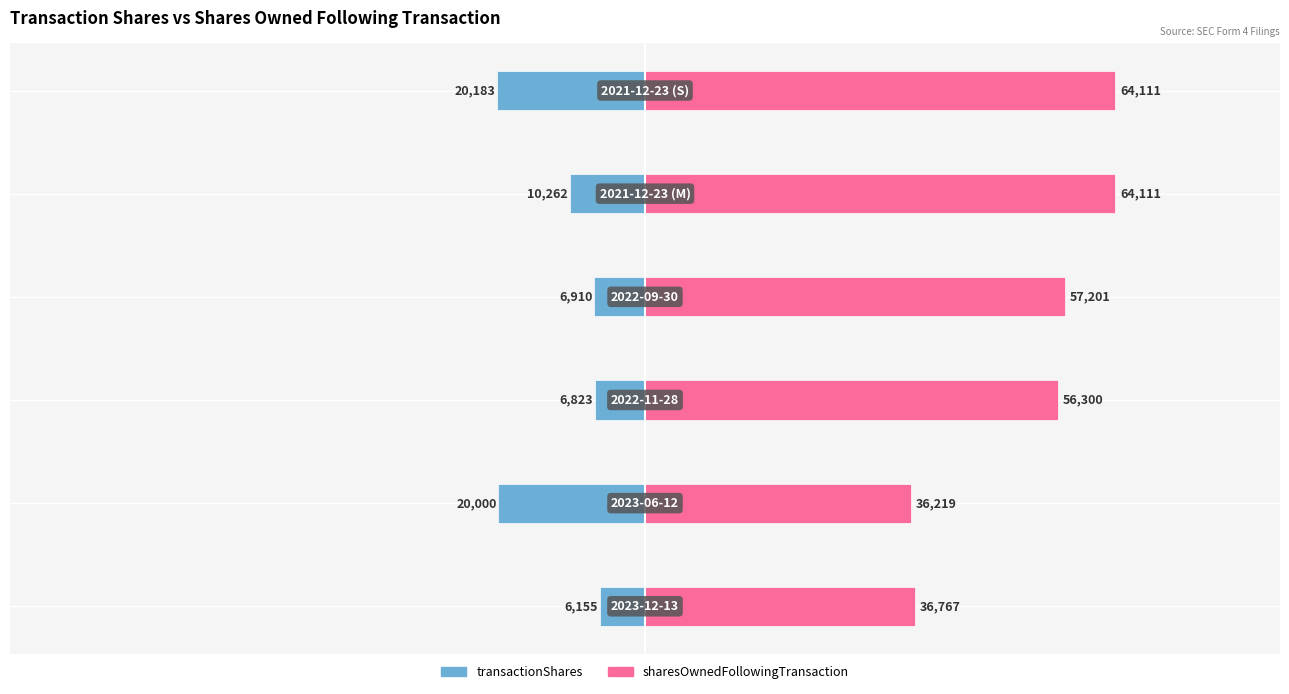

What is the value of the transactionShares bar at the 2nd from the left?

-20000